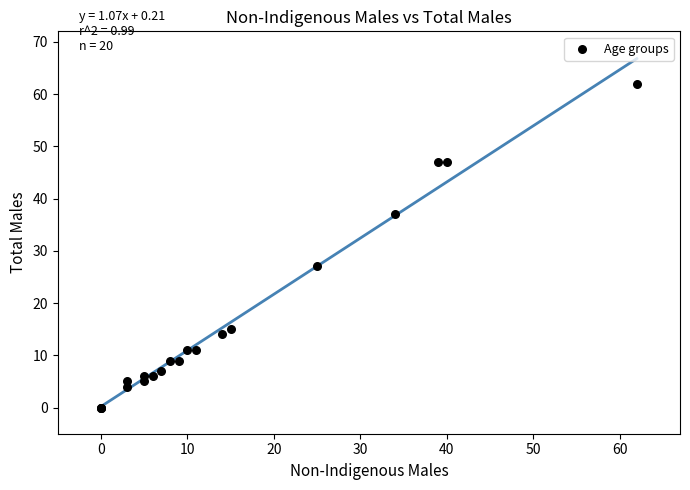

What Y value in the scatter plot is closest to 31?

27